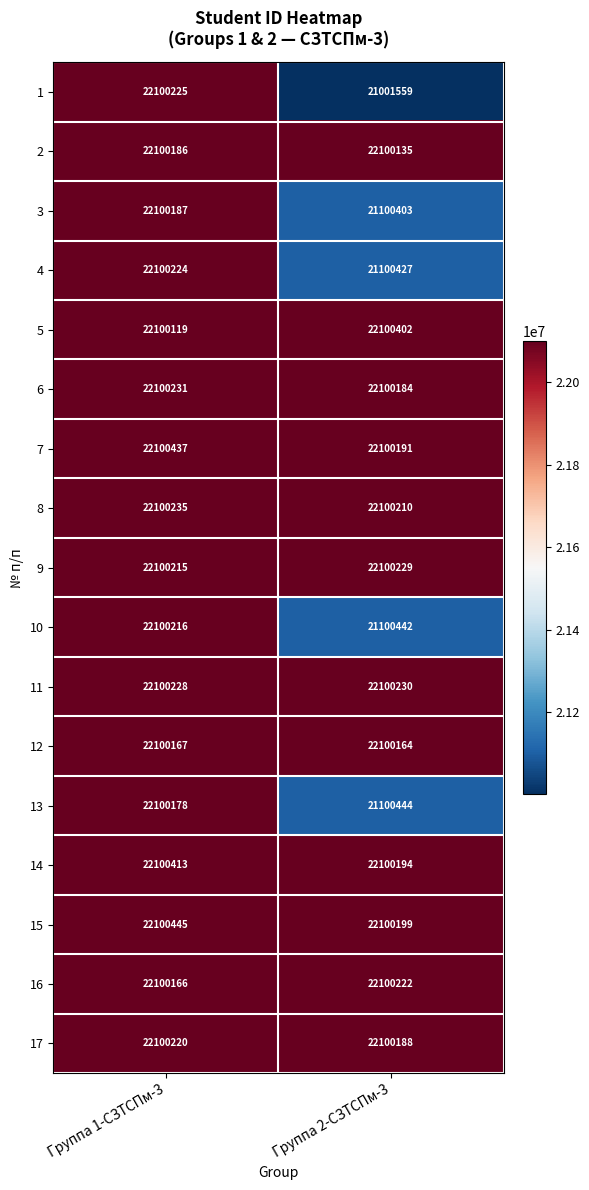

Is it true that 6 equals 22100184 at Группа 2-СЗТСПм-3?

True